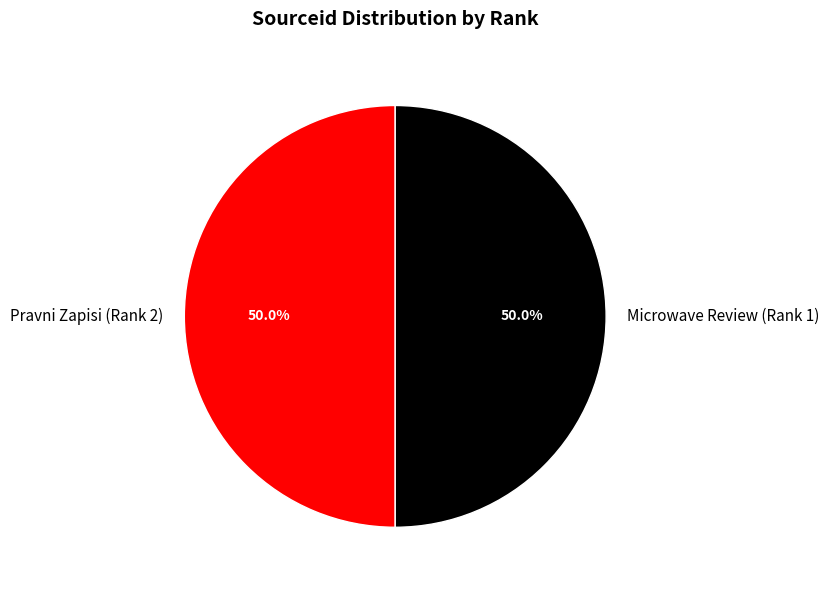

How many segments does this pie chart have?

2